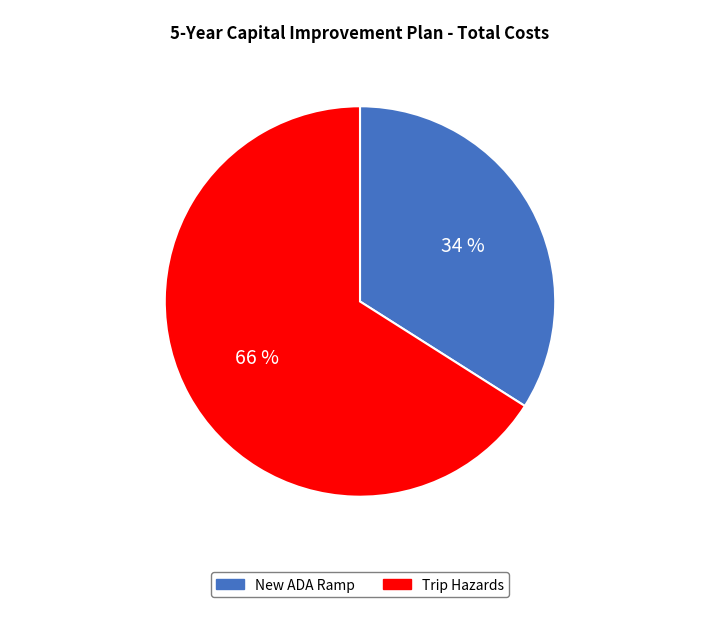

True or false: New ADA Ramp accounts for 34% of the total.

True